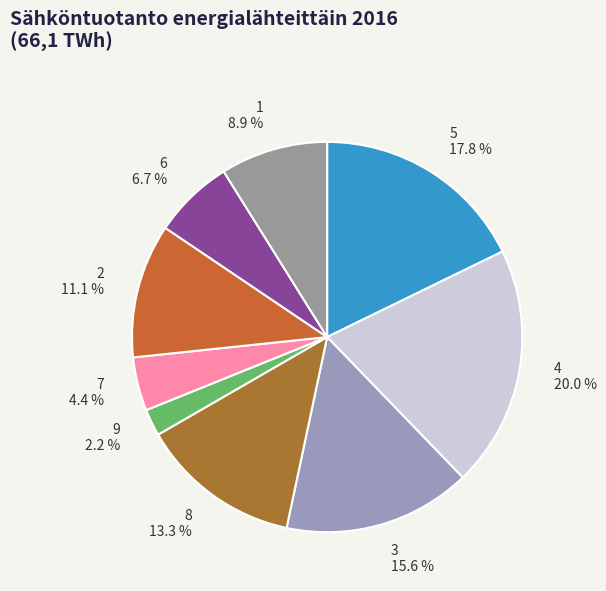

What percentage do 2 and 6 together represent?

17.8%